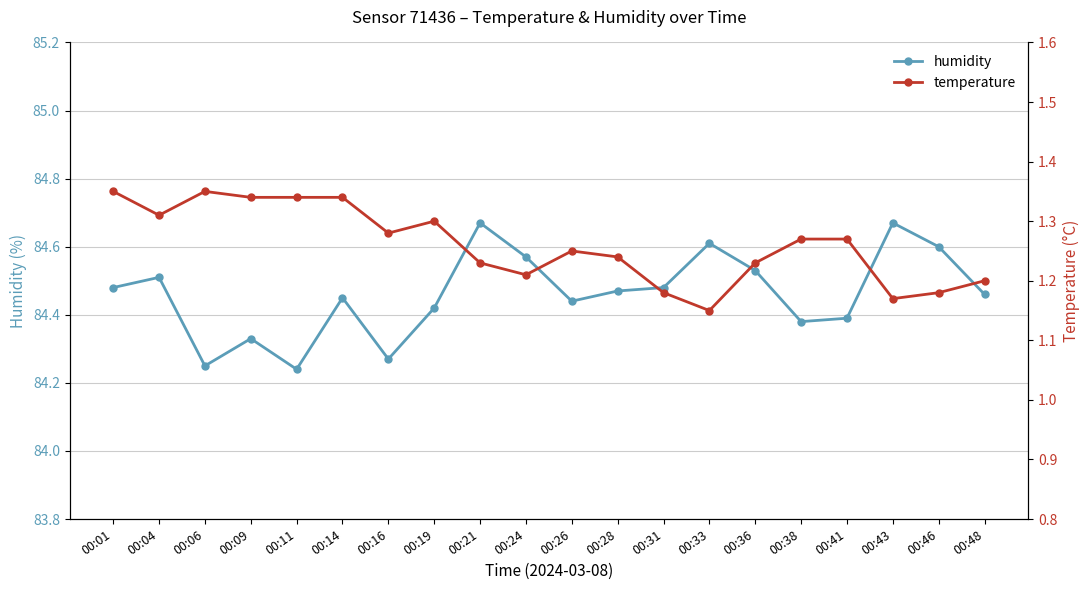

Rank the series at 00:31 from lowest to highest value.

temperature, humidity